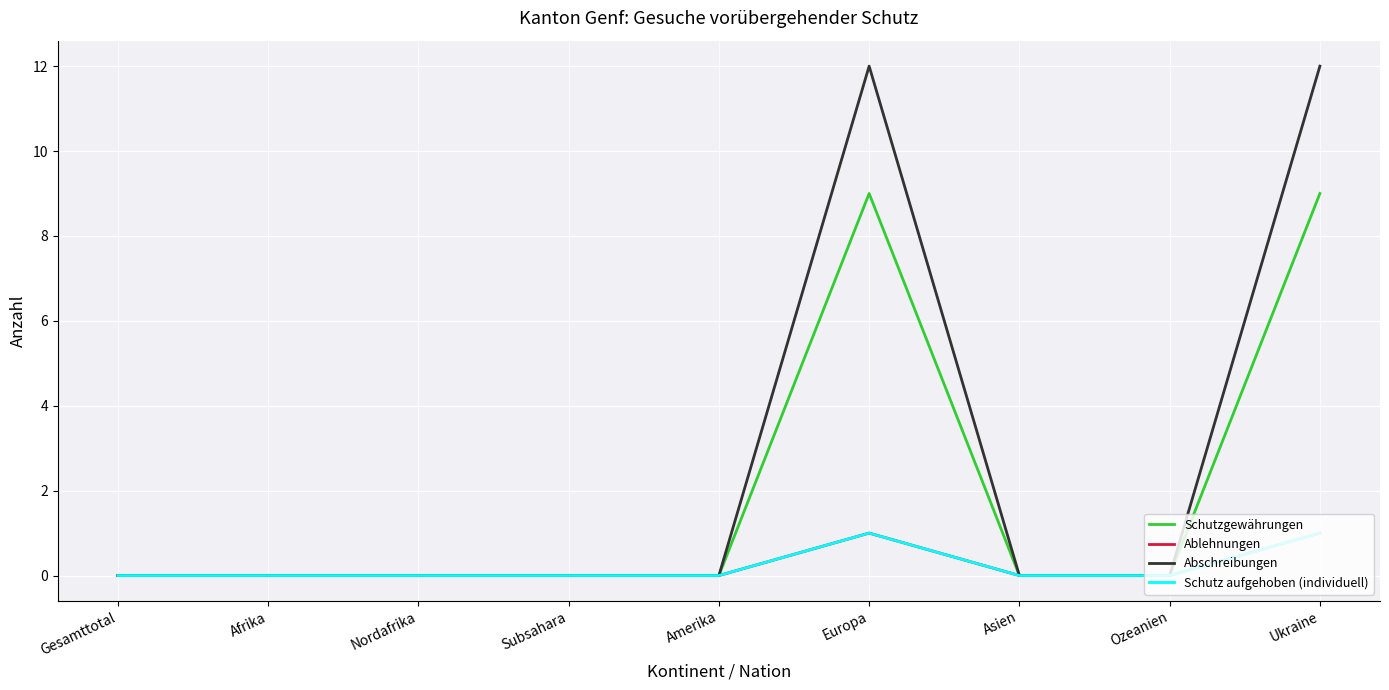

Is this an area chart (filled region under the line)?

No